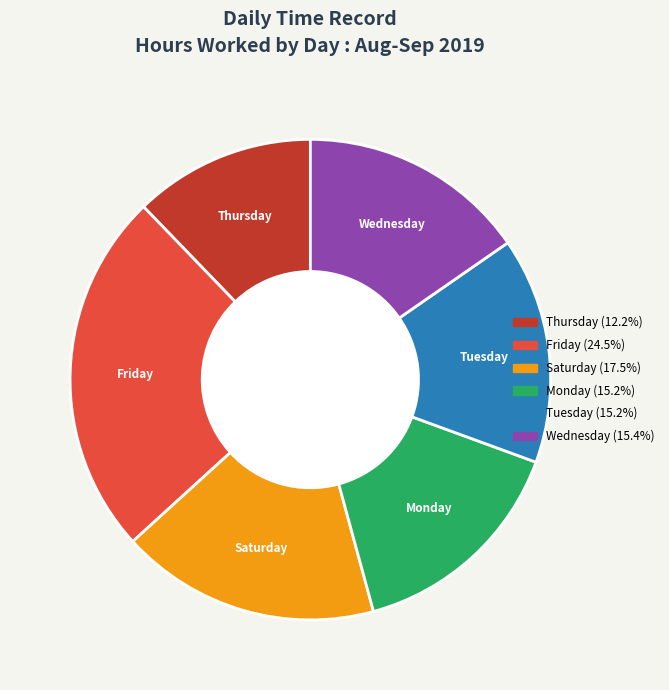

Count the number of slices in the pie.

6